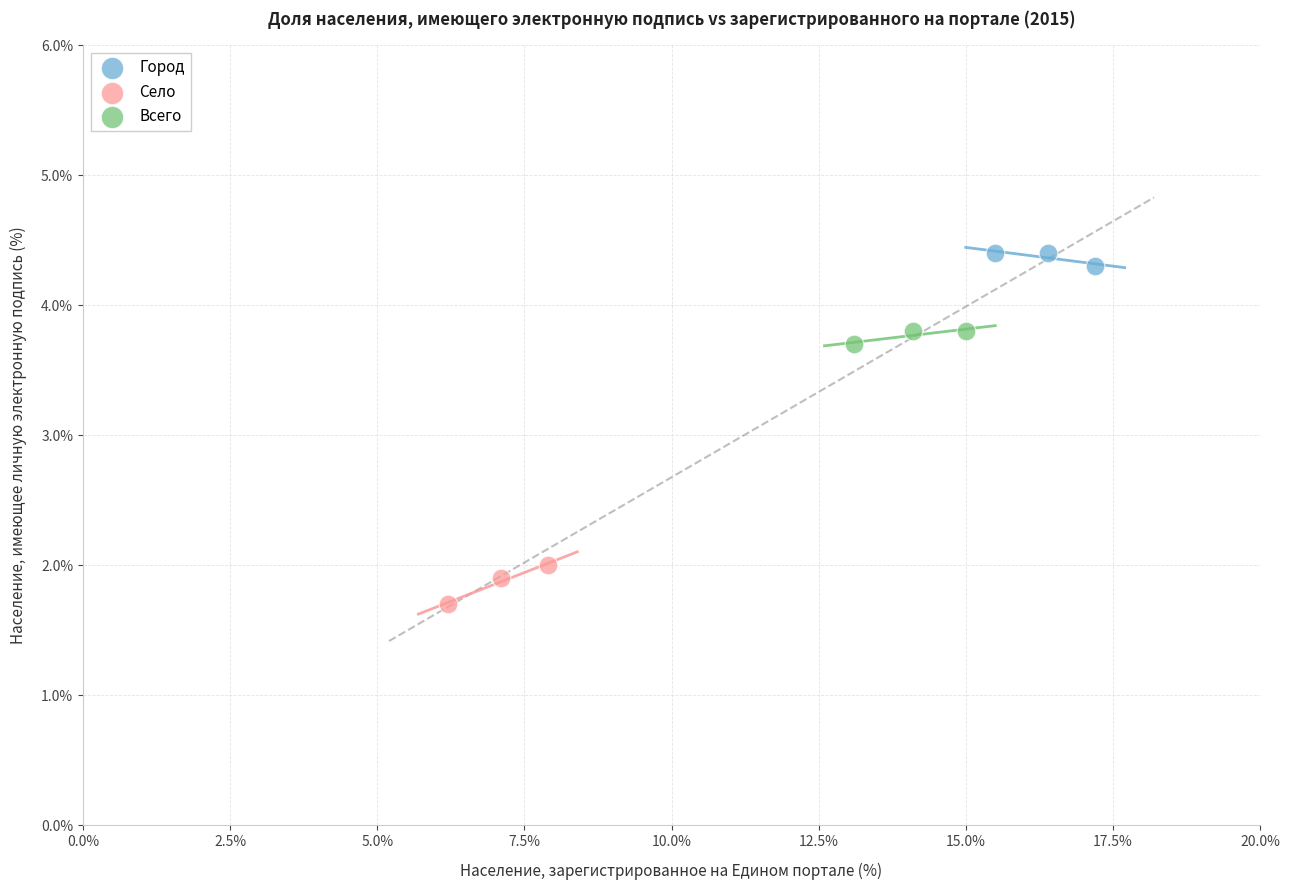

Which series contains the lowest Y value?

Село